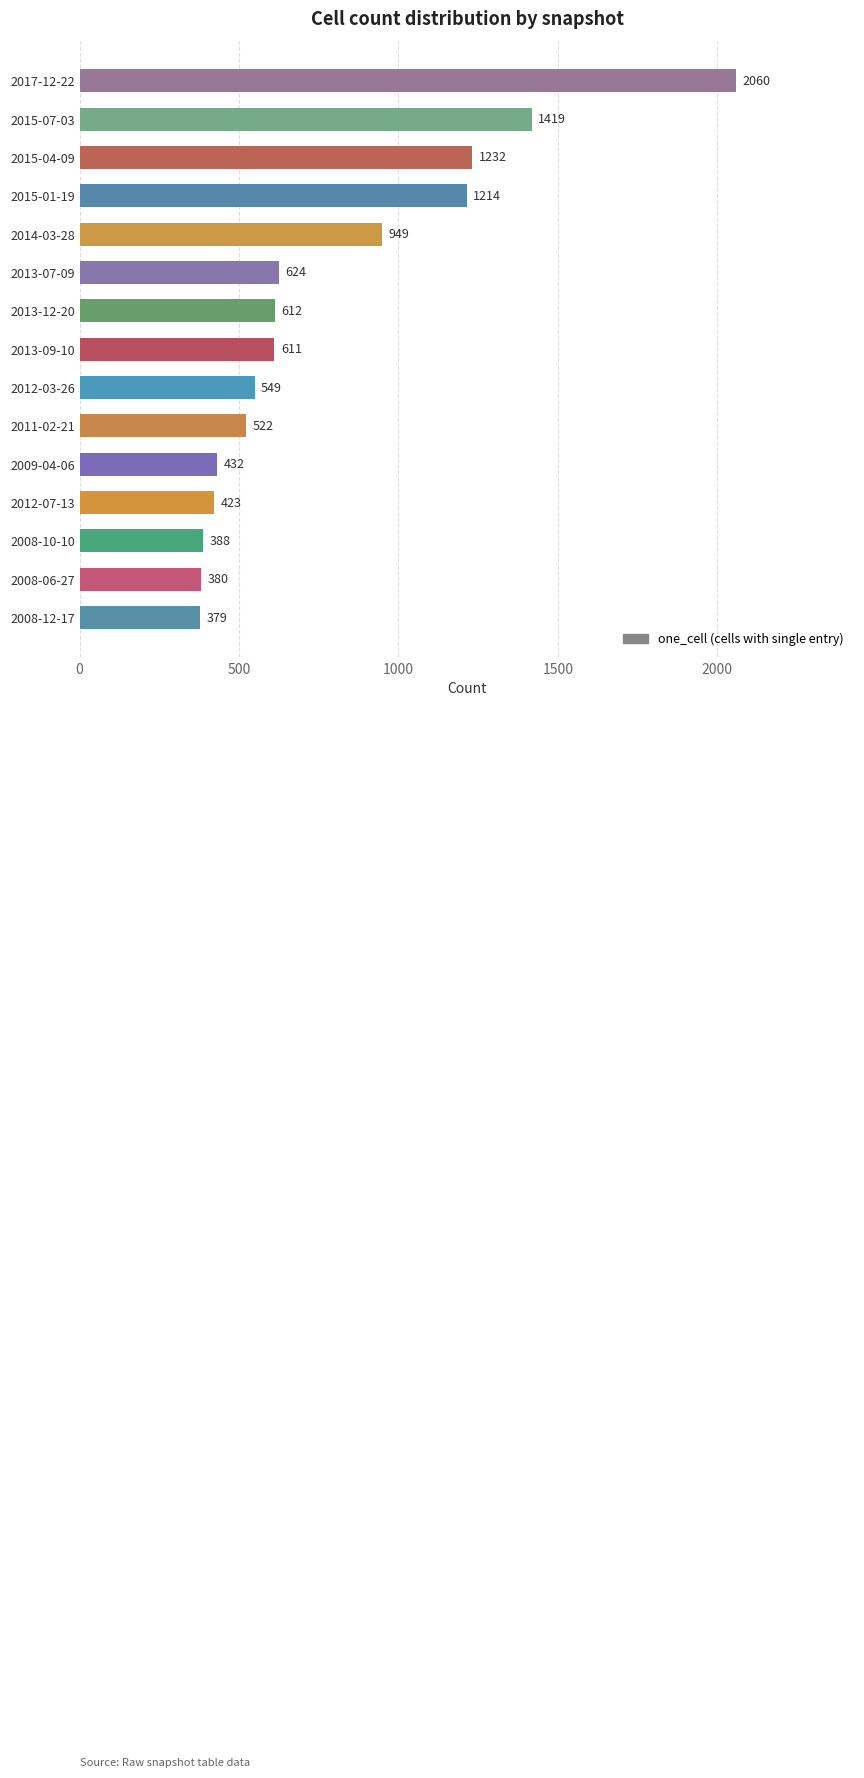

Between 2011-02-21 and 2015-01-19, which is larger?

2015-01-19